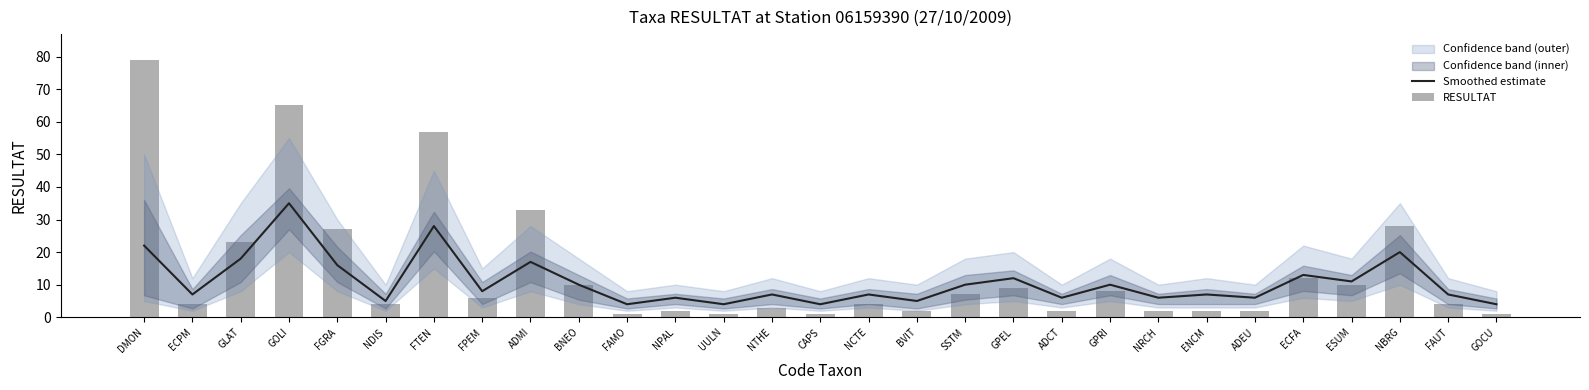

At which label is Smoothed estimate closest to 19?

GLAT